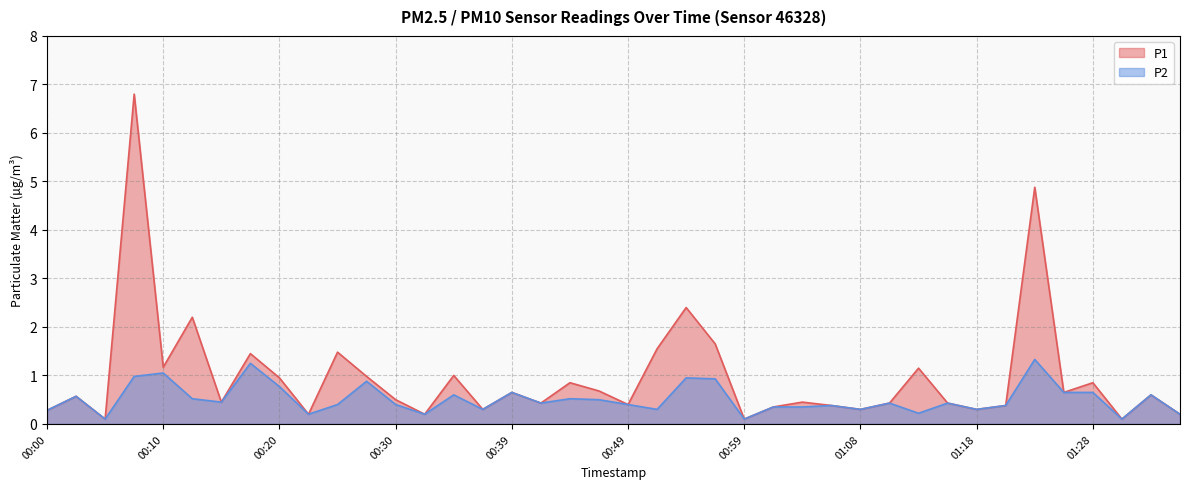

True or false: P1 and P2 intersect in this chart.

False